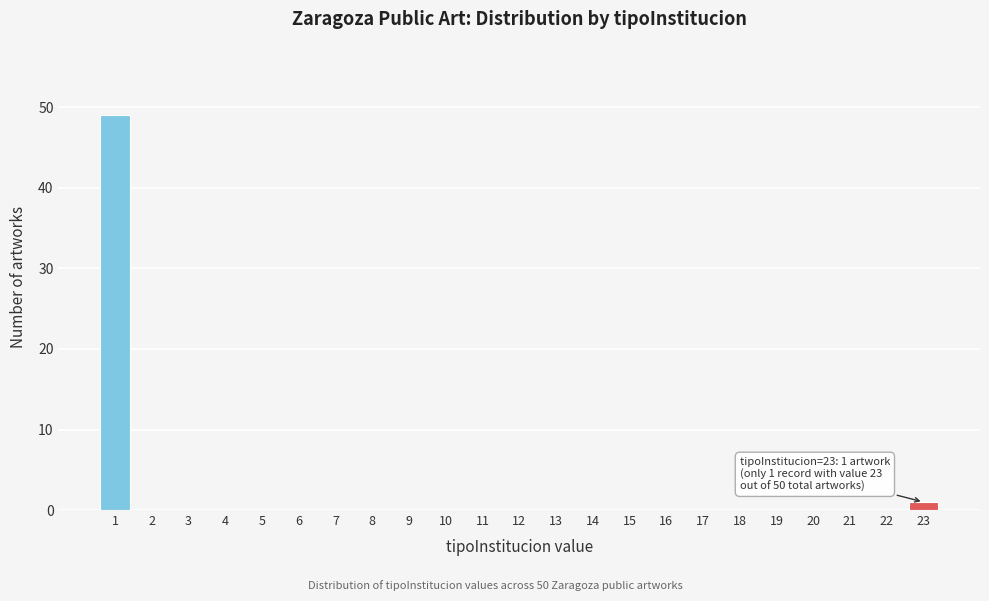

Reading left to right, extract all data points from this chart.

1=49	2=0	3=0	4=0	5=0	6=0	7=0	8=0	9=0	10=0	11=0	12=0	13=0	14=0	15=0	16=0	17=0	18=0	19=0	20=0	21=0	22=0	23=1